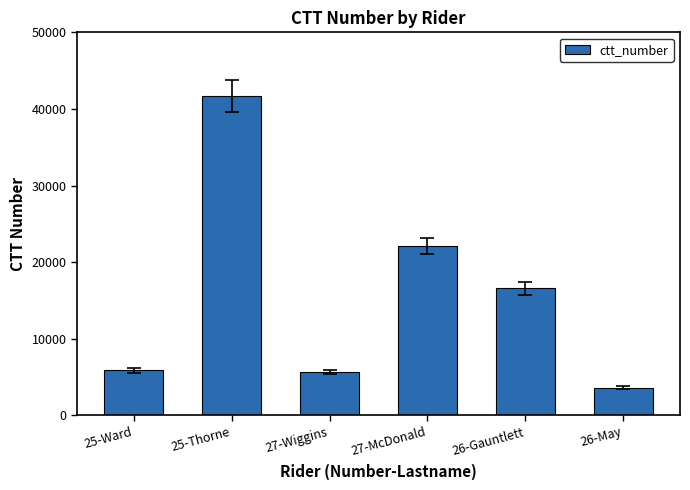

What is the sum of all values?

95544